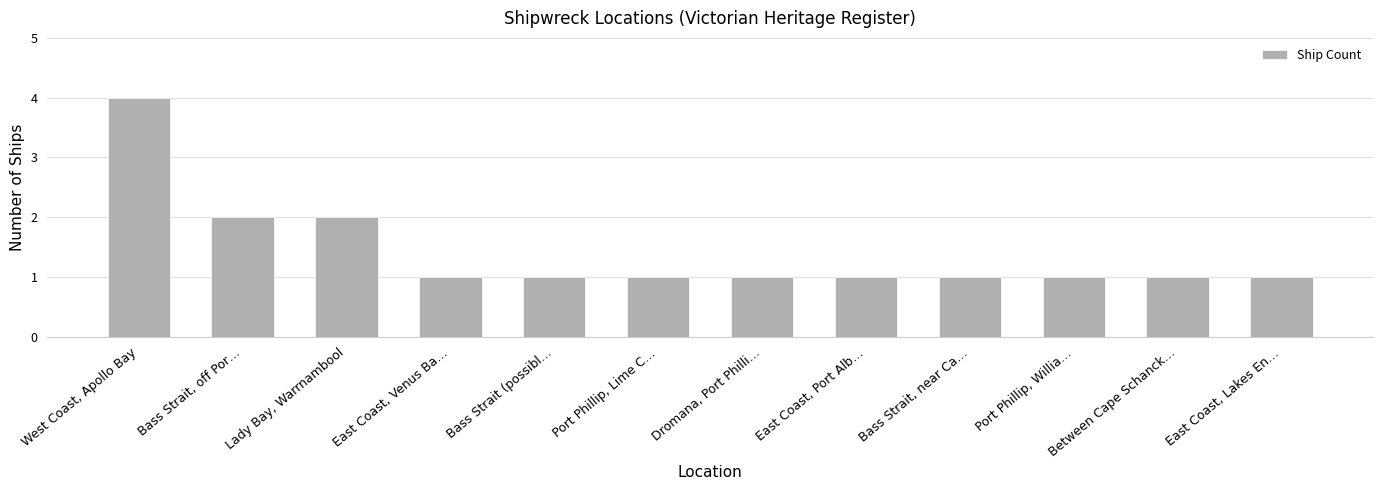

What is the approximate value at West Coast, Apollo Bay?

4